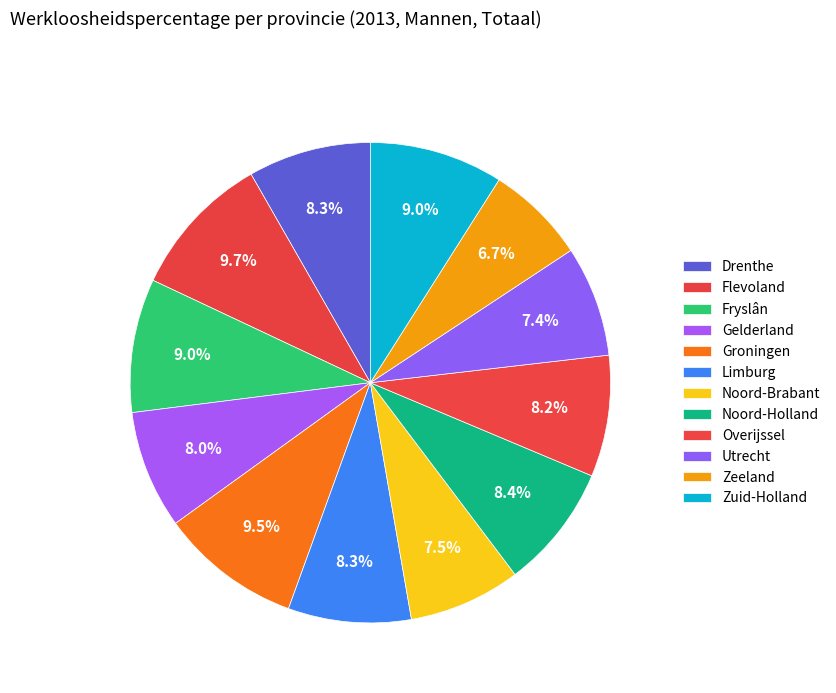

The Limburg slice represents 8% of the pie. True or false?

True